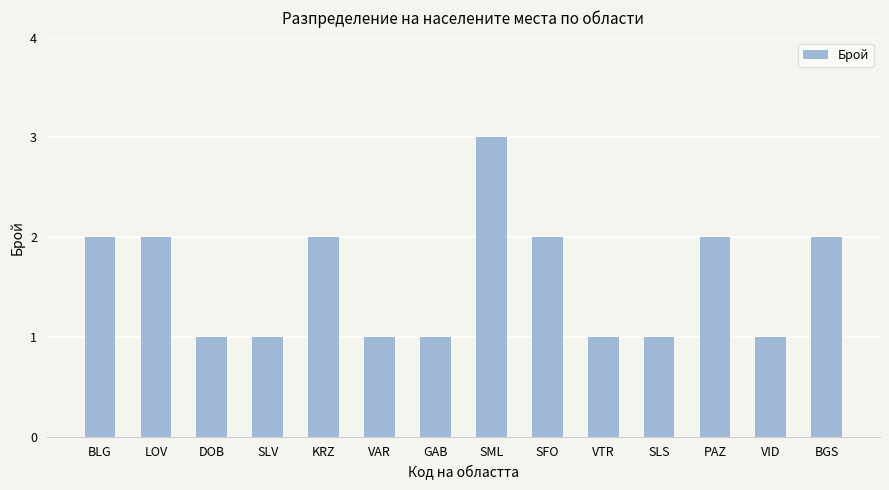

What is the difference between the maximum and minimum values?

2